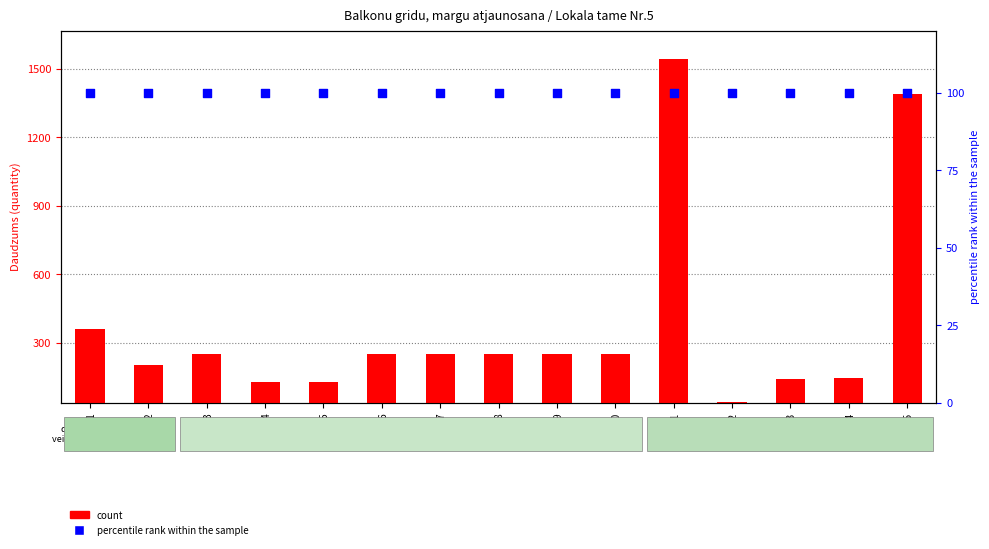

Which series reaches the minimum Y coordinate?

count